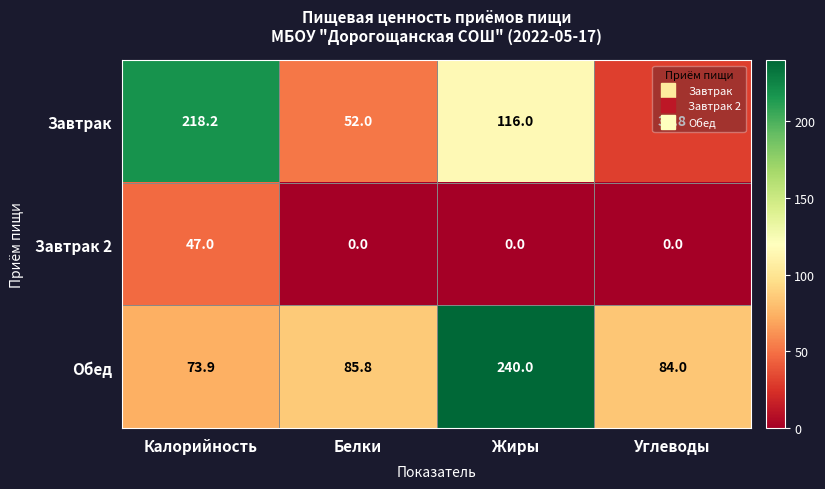

At which label is Завтрак closest to 124?

Жиры